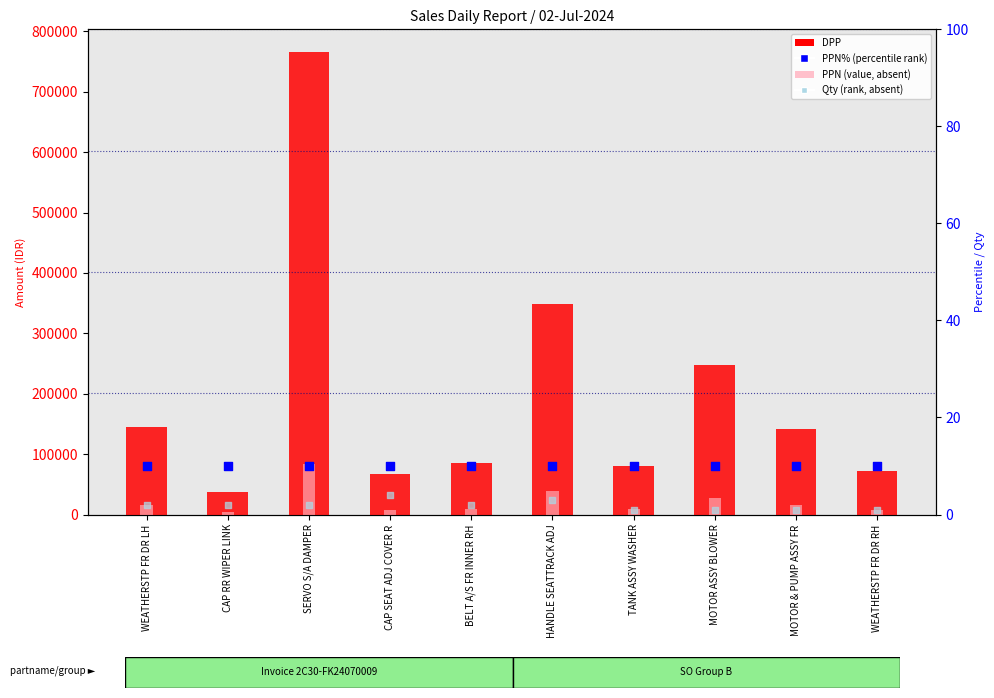

Which series has the largest total across all categories?

DPP (count proxy)